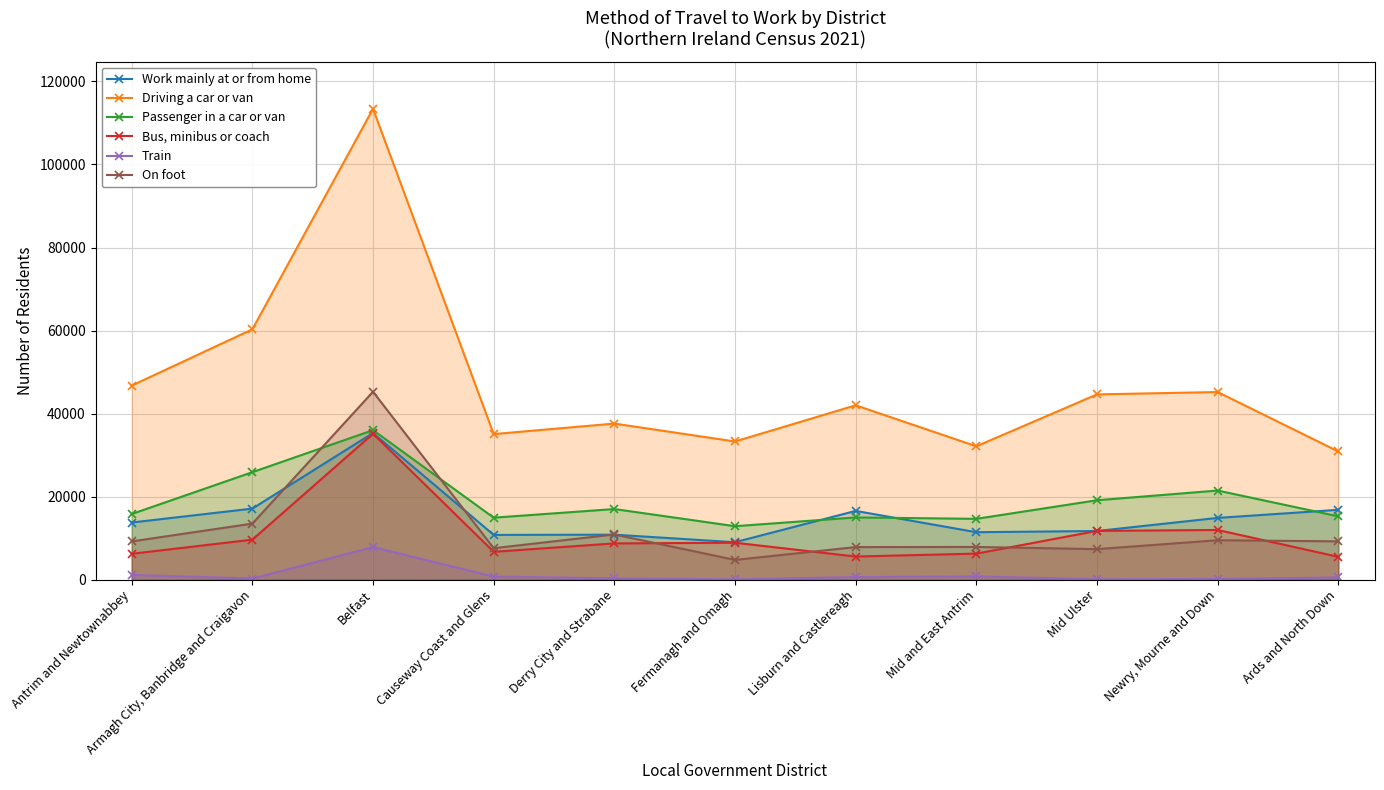

At how many categories does at least one series exceed 19455?

11